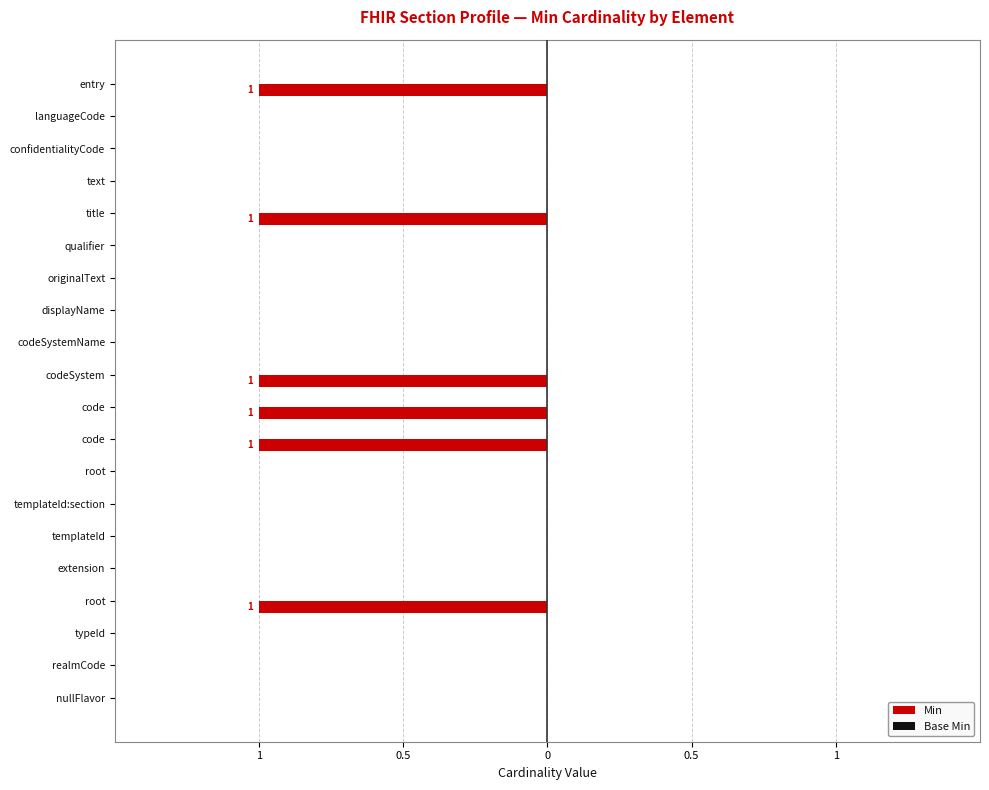

Are the bars horizontal?

Yes